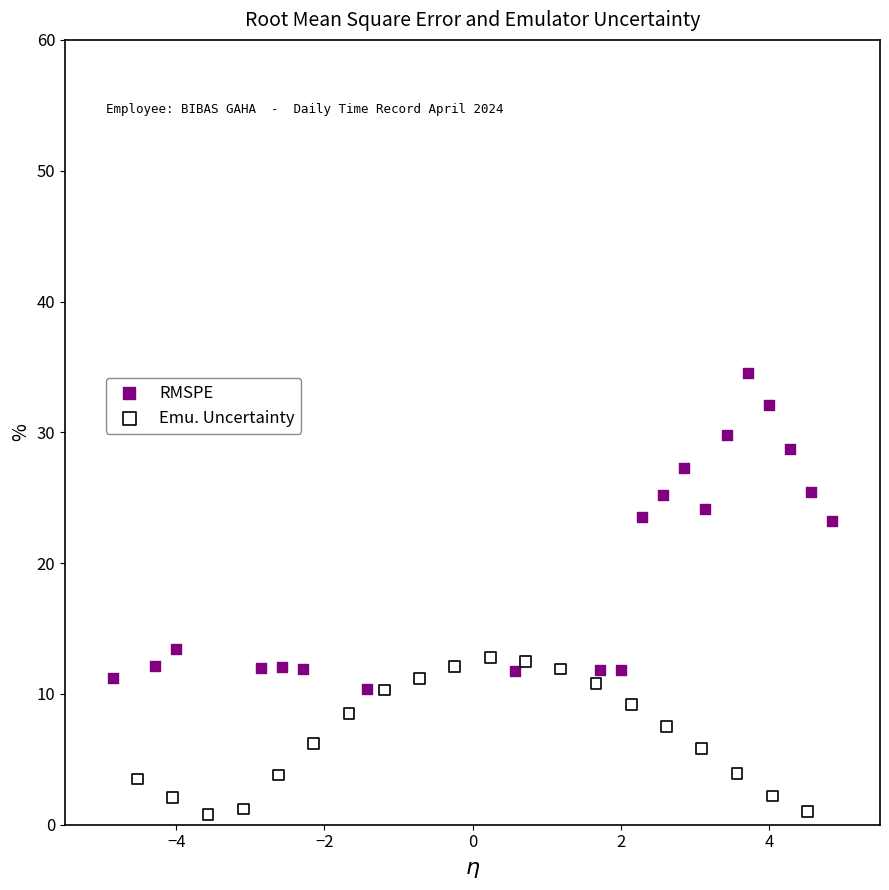

Which series reaches the maximum Y coordinate?

RMSPE